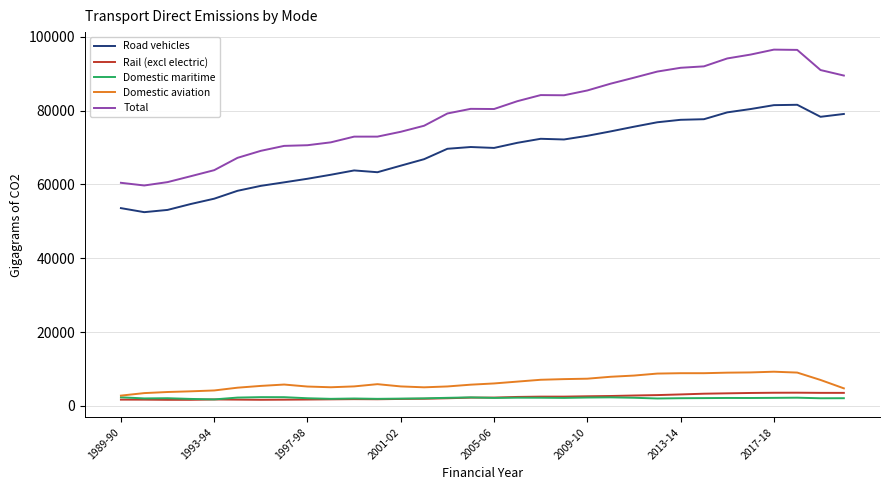

Count the number of categories in the chart.

32